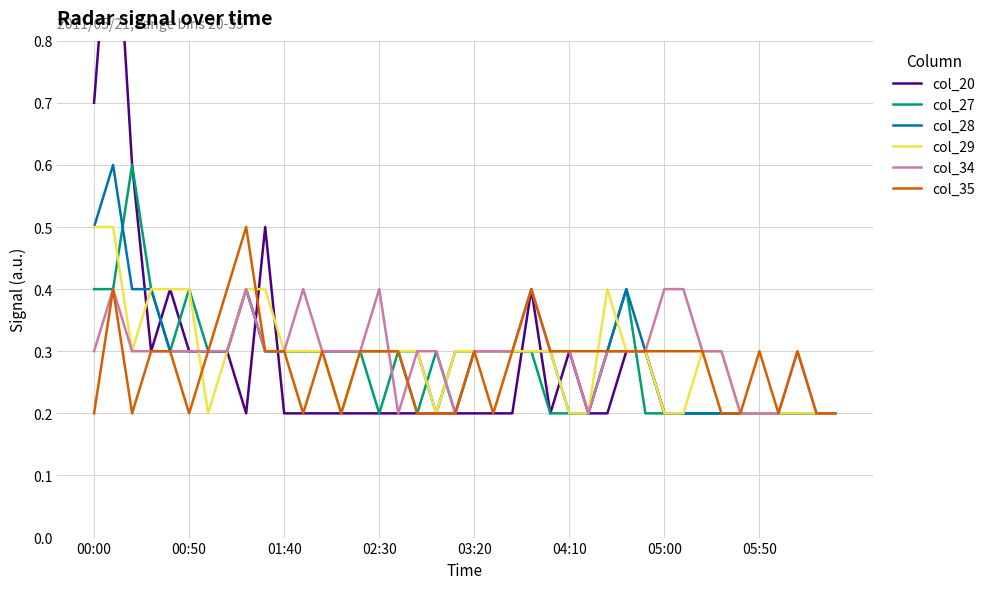

List the series in order of their peak value, lowest first.

col_34, col_29, col_35, col_27, col_28, col_20